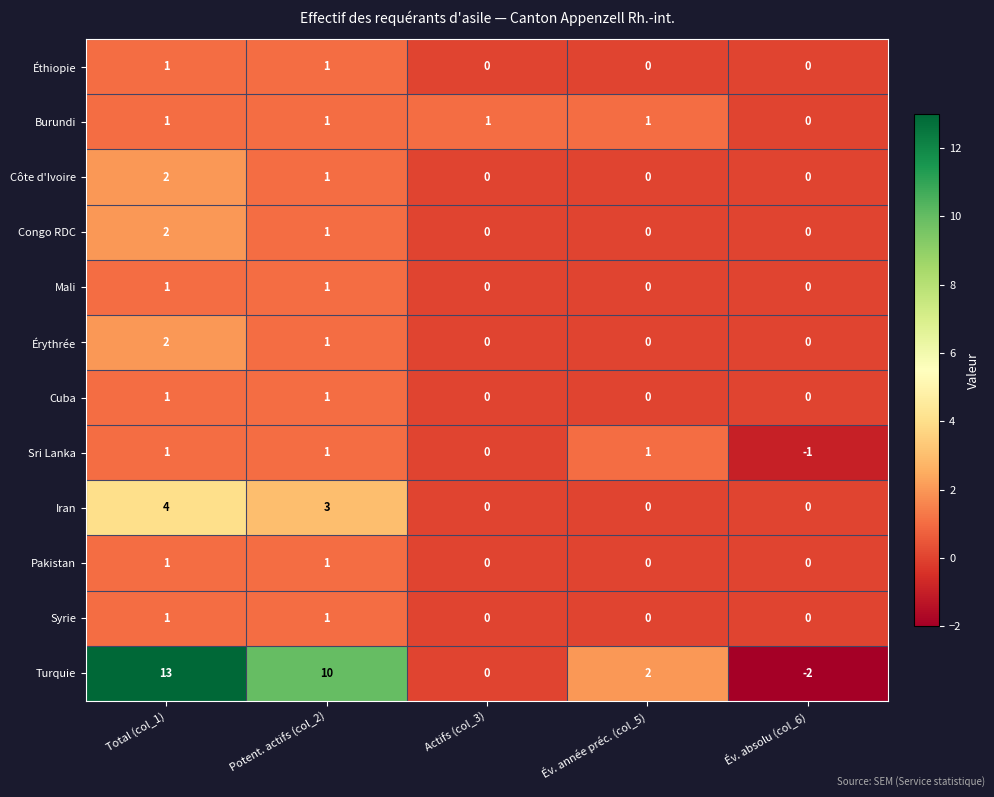

Is it true that Turquie equals 3 at Total (col_1)?

False